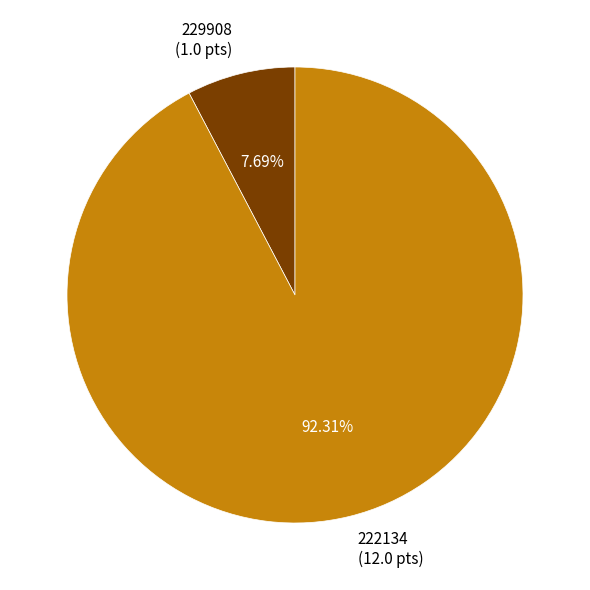

The 229908 slice represents 1% of the pie. True or false?

False